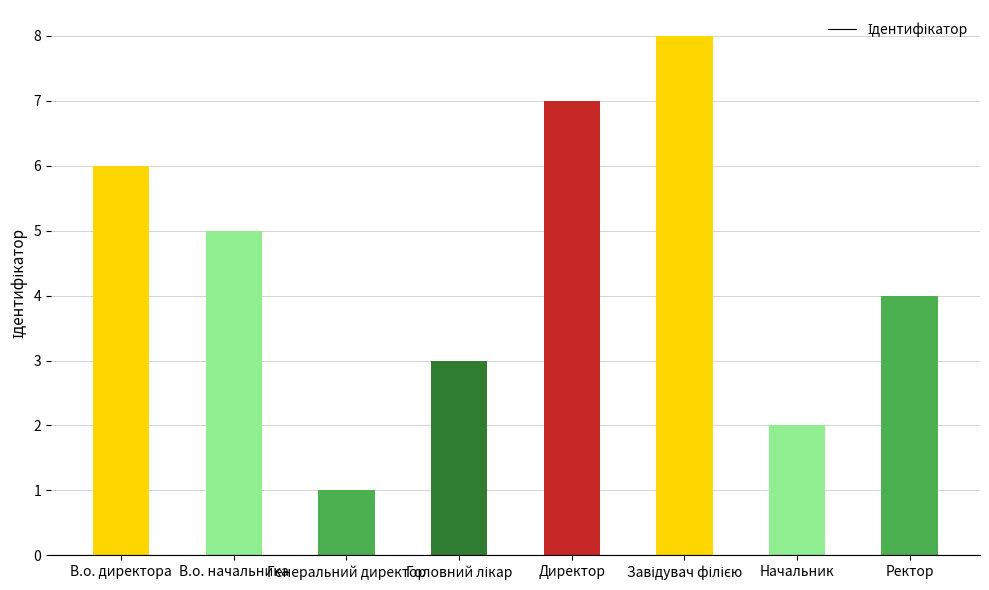

Is it true that the value at Начальник is 2?

True